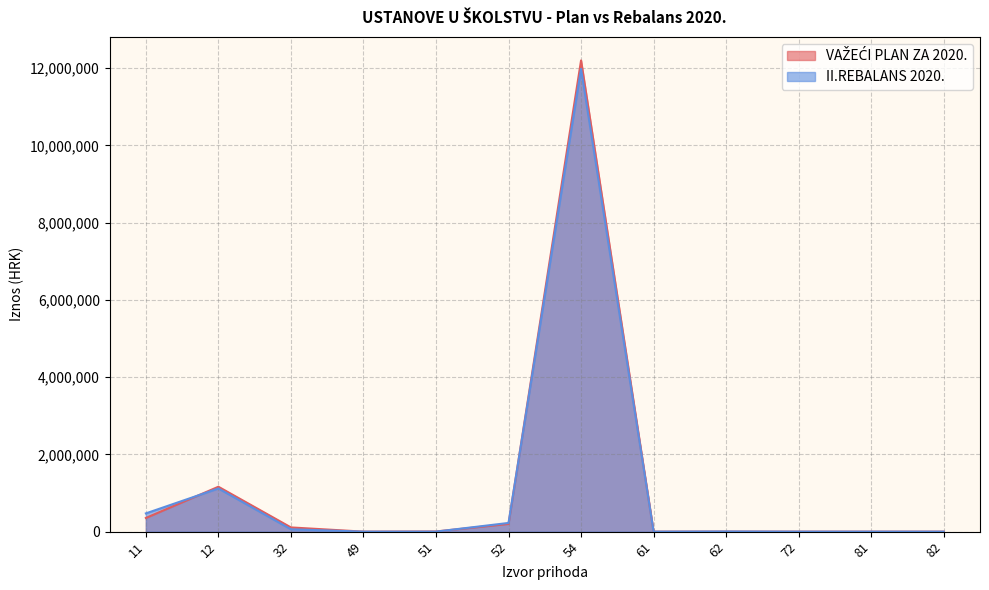

Reading right to left, transcribe all the data shown in this chart.

VAŽEĆI PLAN ZA 2020.: 82=0	81=0	72=0	62=1472	61=0	54=12196400	52=198928	51=4125	49=0	32=109000	12=1162023	11=353438
II.REBALANS 2020.: 82=0	81=0	72=0	62=3950	61=0	54=11977300	52=224950	51=350	49=0	32=60950	12=1117567	11=472042